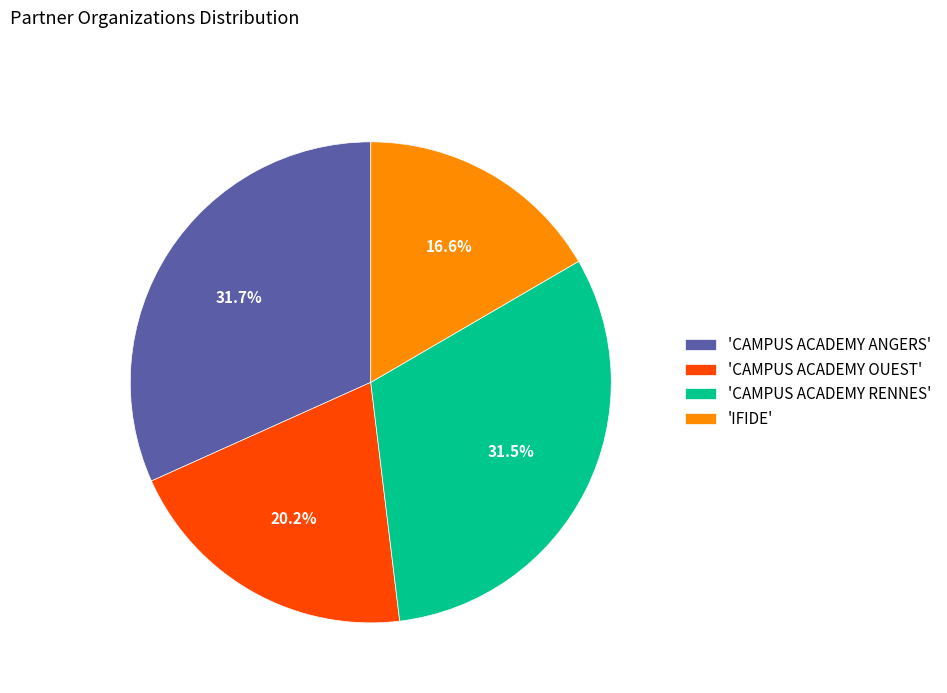

Count the number of slices in the pie.

4